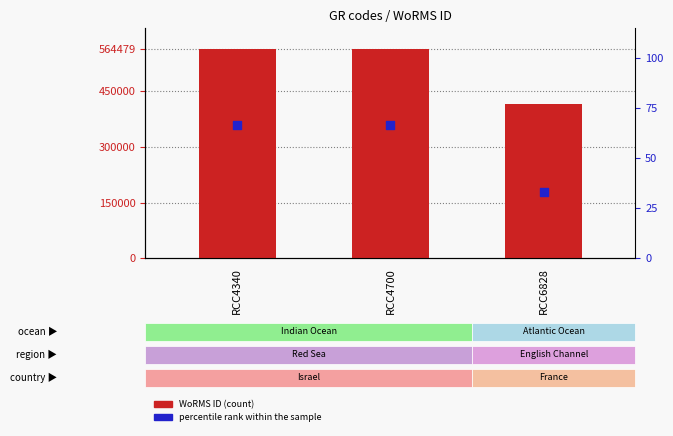

Which series reaches the minimum Y coordinate?

percentile rank within the sample